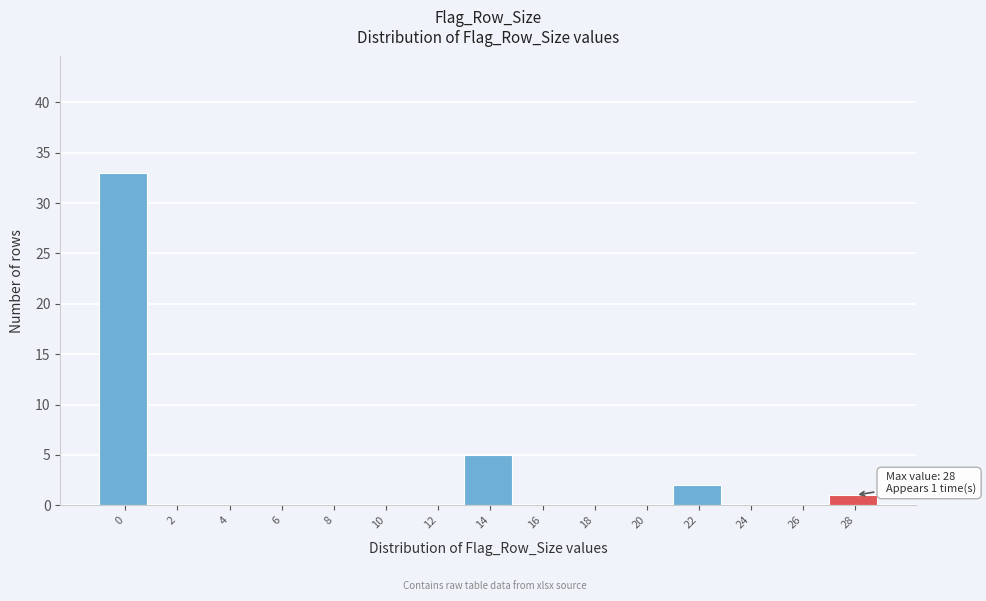

Reading left to right, transcribe all the data shown in this chart.

0=33	2=0	4=0	6=0	8=0	10=0	12=0	14=5	16=0	18=0	20=0	22=2	24=0	26=0	28=1